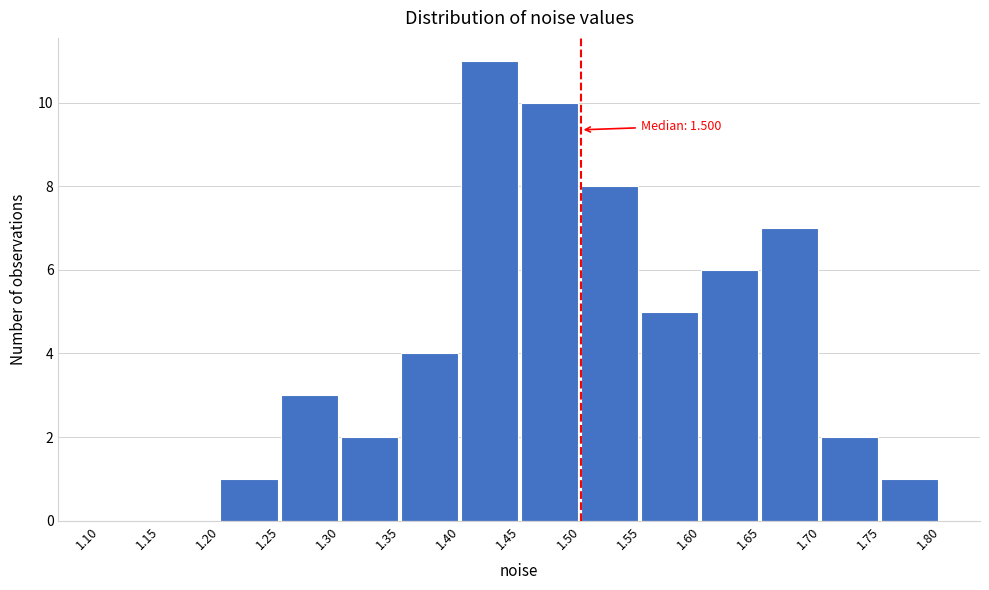

Over which range of the x-axis is the bar tallest?

1.40 to 1.45